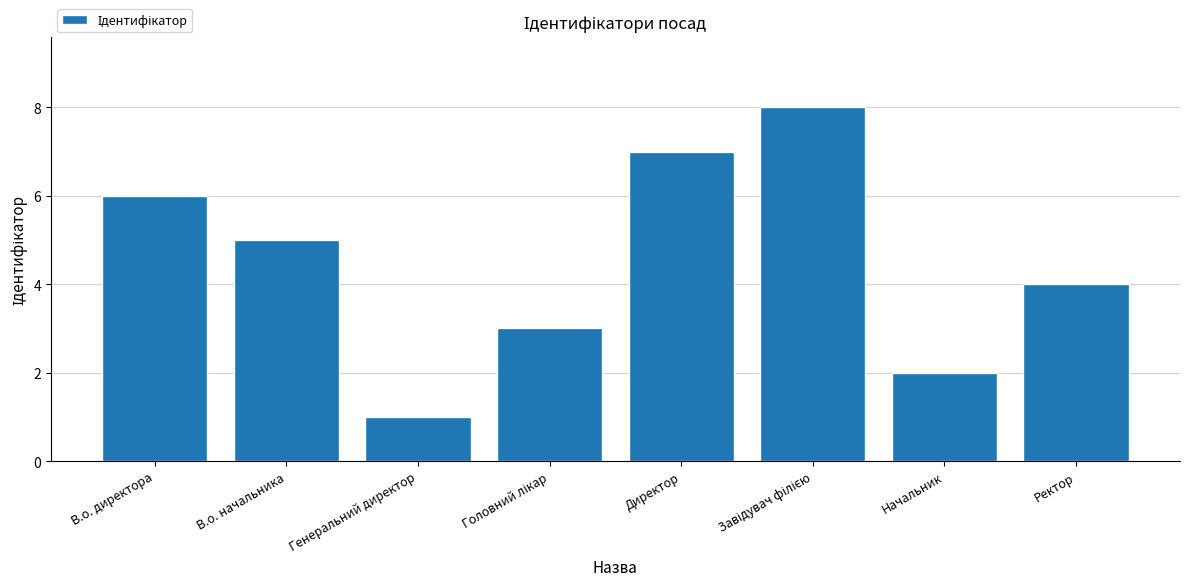

What is the label of the 4th bar from the right?

Директор